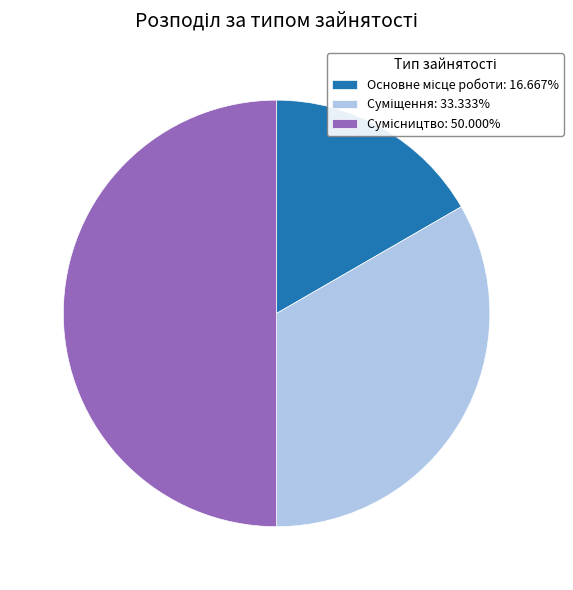

How many segments does this pie chart have?

3